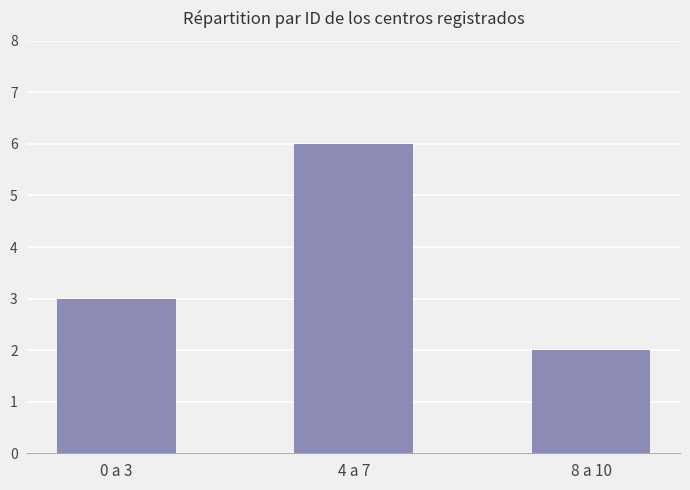

What is the label of the 3rd bar from the left?

8 a 10